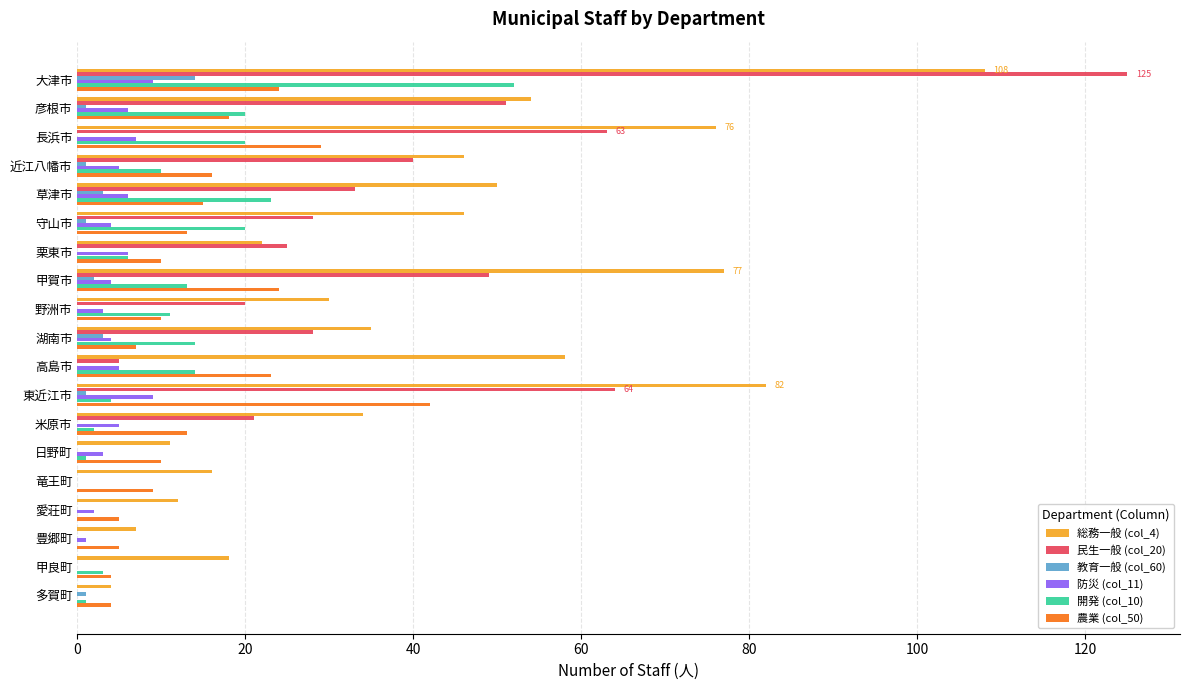

What are all the series names shown in the legend?

総務一般 (col_4), 民生一般 (col_20), 教育一般 (col_60), 防災 (col_11), 開発 (col_10), 農業 (col_50)